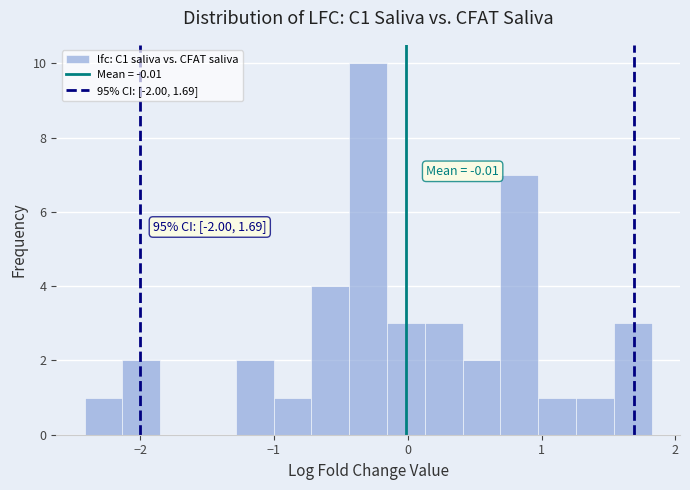

Read against the x-axis, roughly where is the centre of the tallest bar?

-0.3